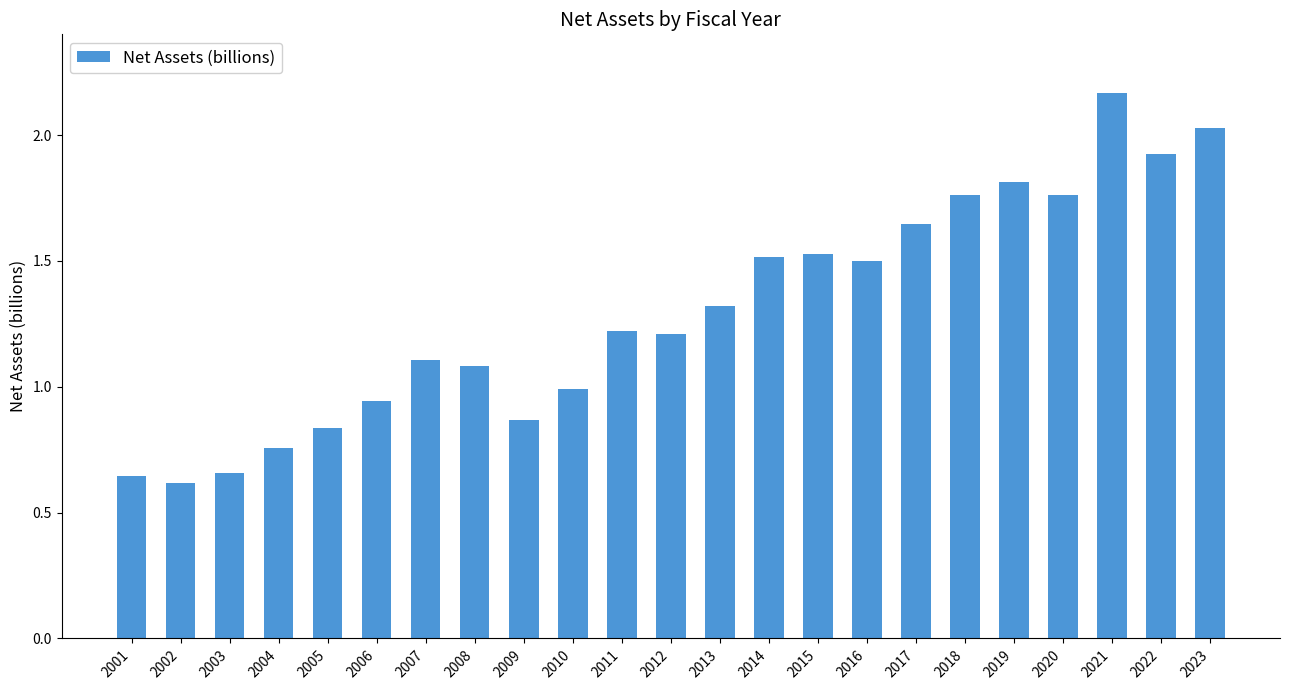

The value at 2001 is 0.9. True or false?

False